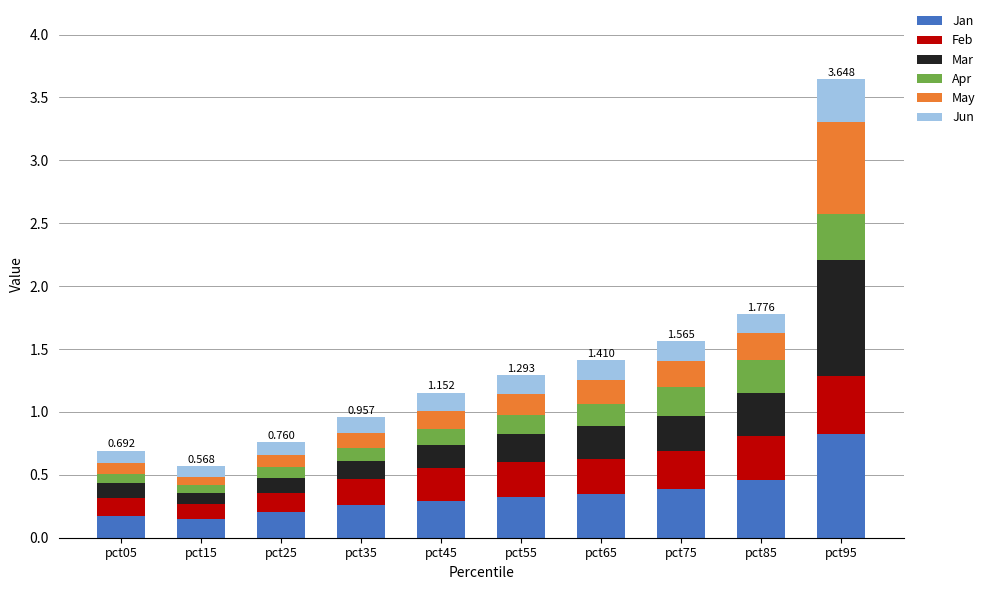

Count the Feb values in the range 0 to 1.

10